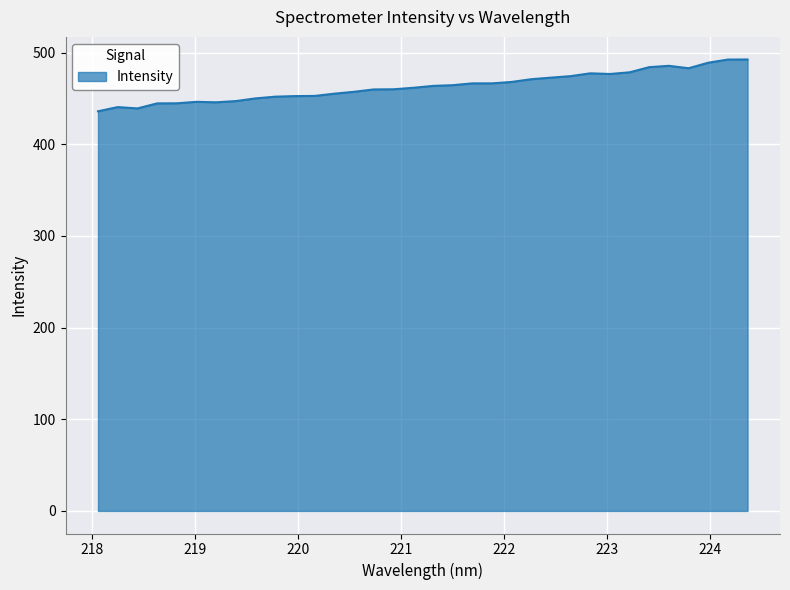

What is the maximum value shown in the chart?

492.5